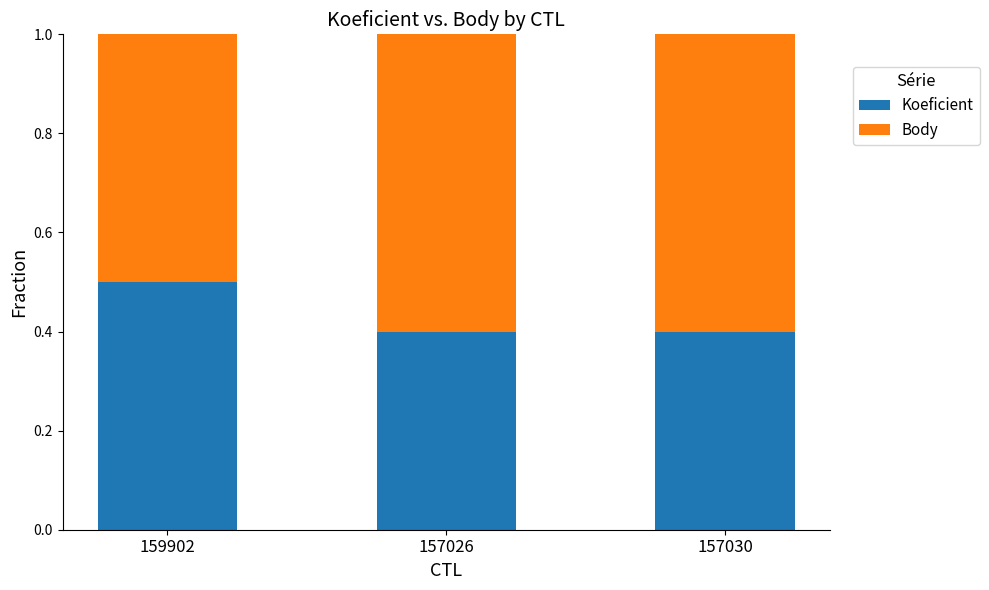

The Koeficient series shows 0.6 at 157026. True or false?

False